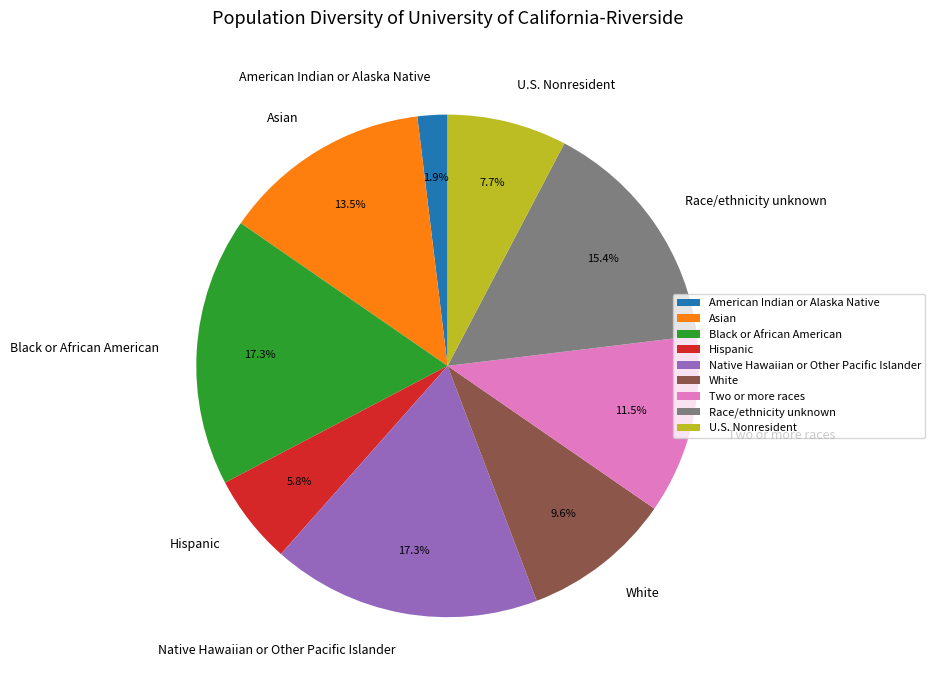

What is the smallest slice in the pie chart?

American Indian or Alaska Native